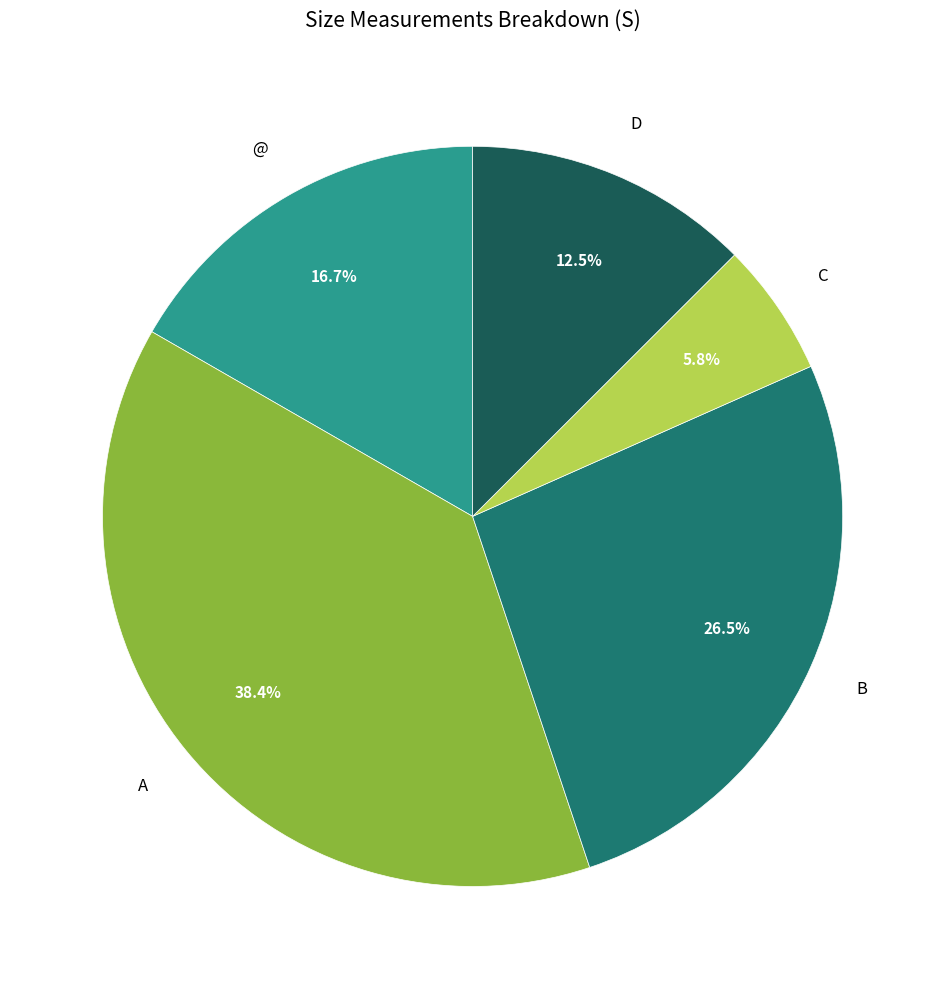

Does any single category account for the majority?

No